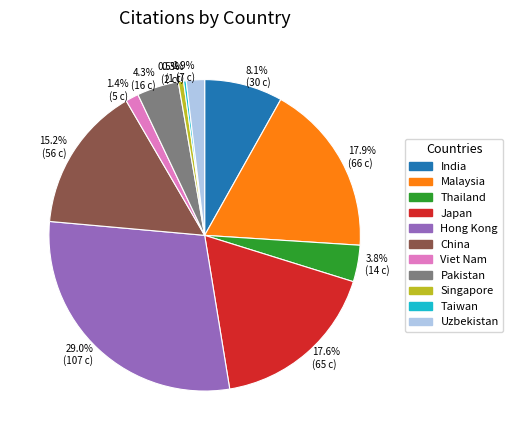

What is the largest slice in the pie chart?

Hong Kong